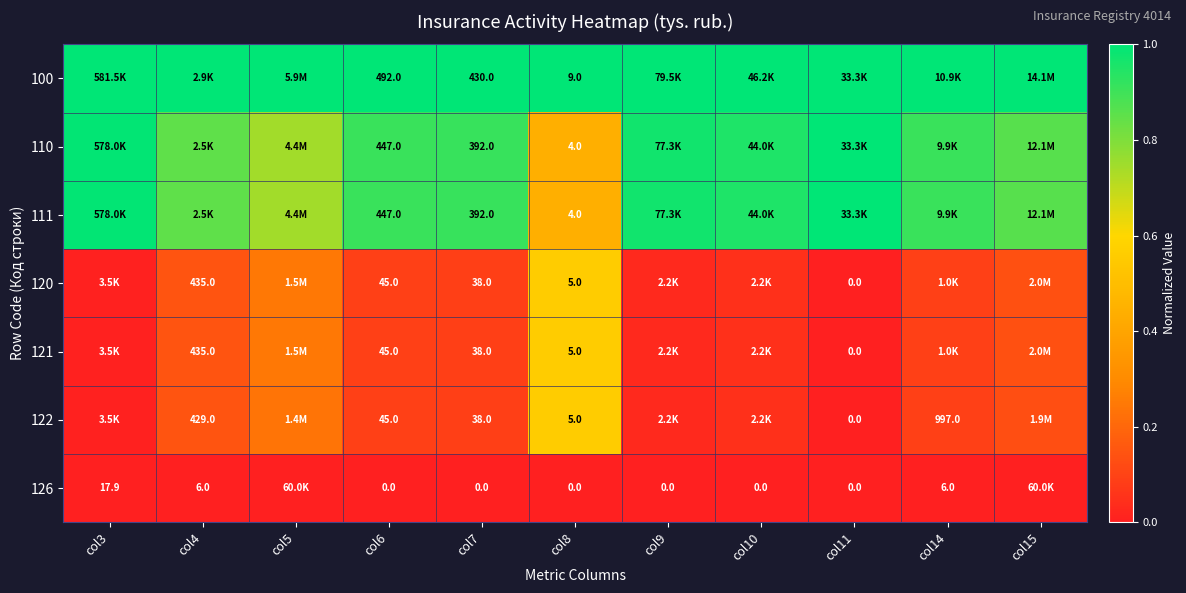

The value of 111 at col3 is 1.0. True or false?

True